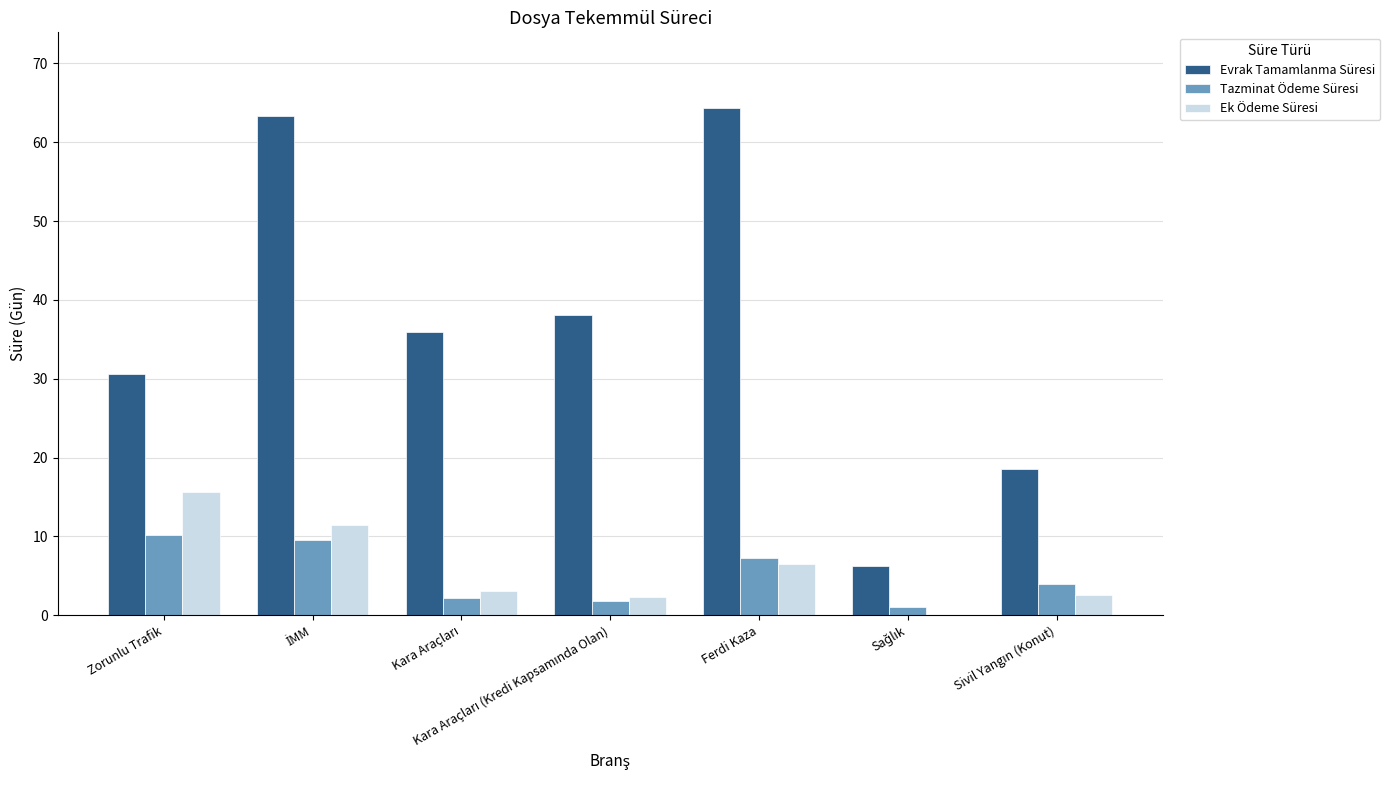

What is the sum of all Ek Ödeme Süresi values?

41.3